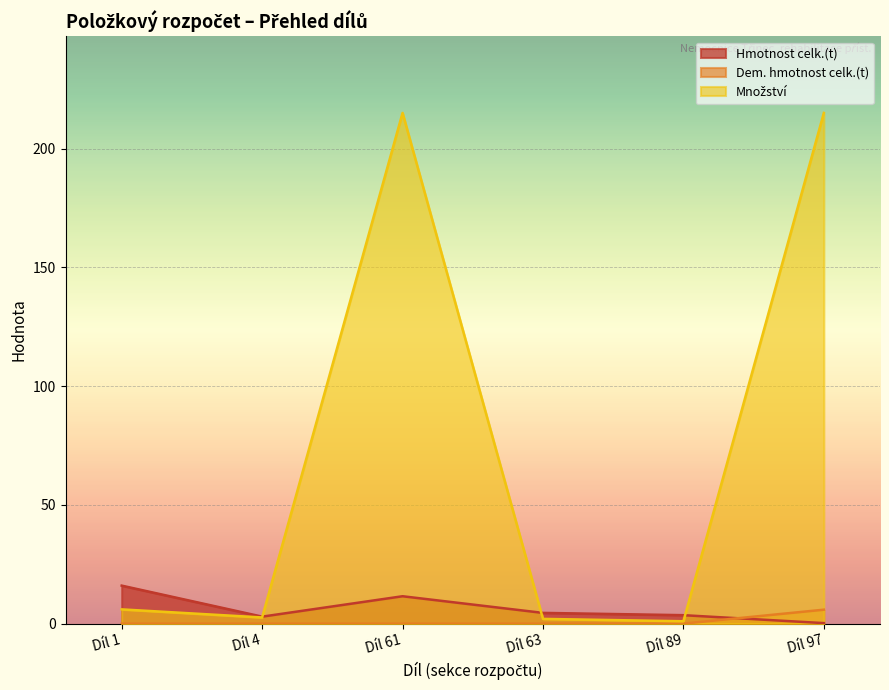

The value of Dem. hmotnost celk.(t) at Díl 97 is 5.9. True or false?

True